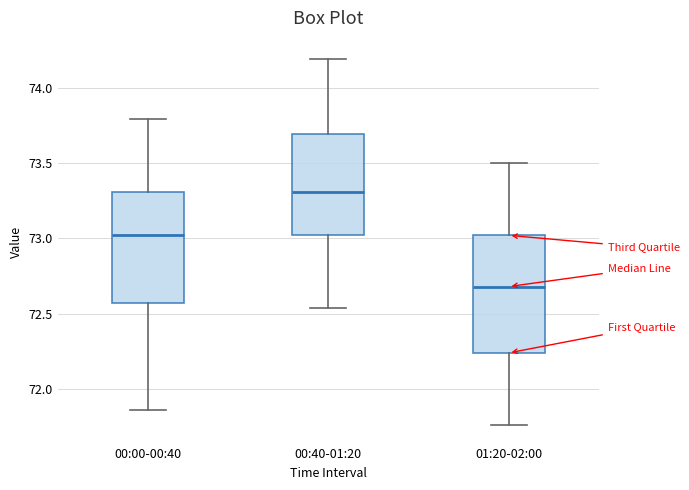

Reading left to right, read every box against the y-axis: the position of its median line, the range the box covers, and the ends of its whiskers. The values are not printed on the chart, so give them approximately, as read against the axis.

00:00-00:40: median 73.00, box 72.55 to 73.30, whiskers 71.85 to 73.80
00:40-01:20: median 73.30, box 73.00 to 73.70, whiskers 72.55 to 74.20
01:20-02:00: median 72.70, box 72.25 to 73.00, whiskers 71.75 to 73.50